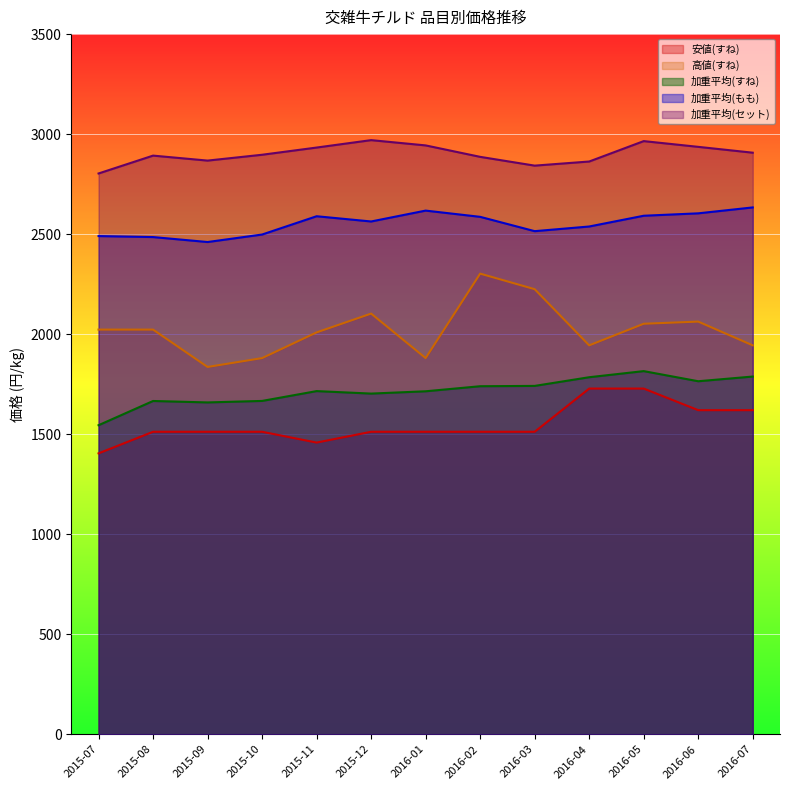

Between 2015-09 and 2016-05, which series saw the biggest shift?

安値(すね)